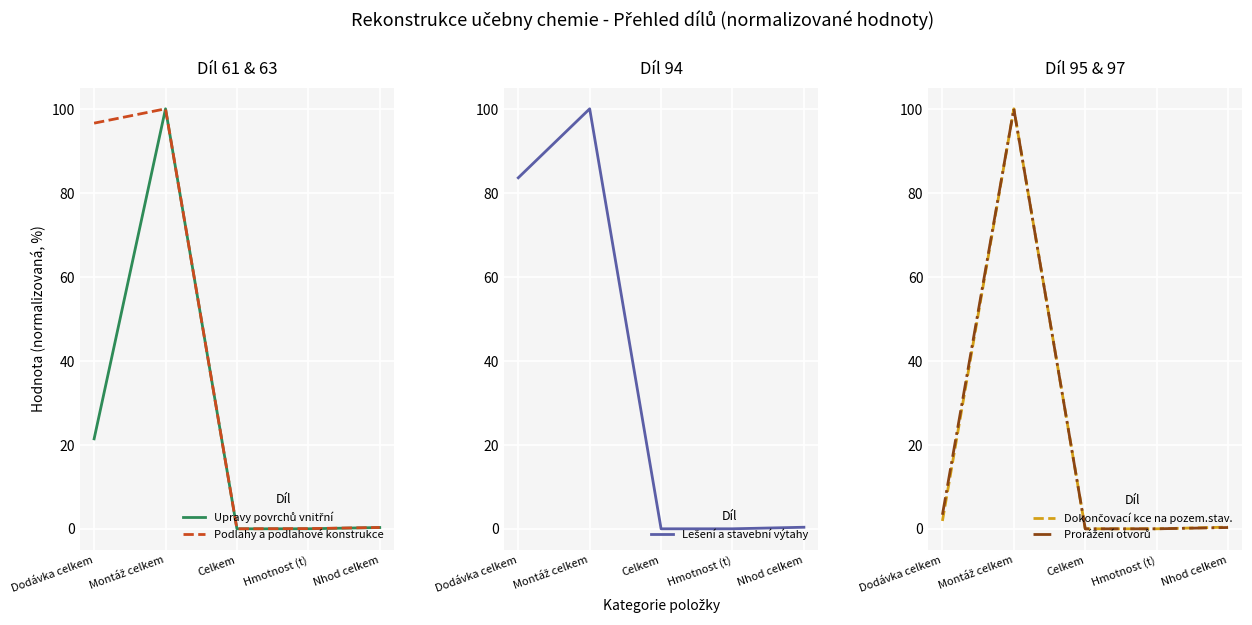

Where is Podlahy a podlahové konstrukce nearest to the value 50?

Dodávka celkem